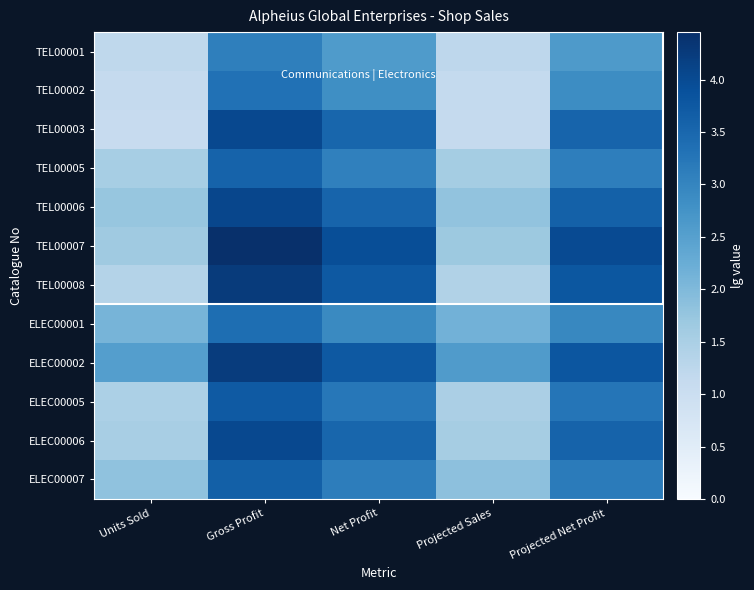

Reading right to left, transcribe all the data shown in this chart.

TEL00001: Projected Net Profit=2.6	Projected Sales=1.2	Net Profit=2.6	Gross Profit=3.1	Units Sold=1.2
TEL00002: Projected Net Profit=2.9	Projected Sales=1.1	Net Profit=2.8	Gross Profit=3.3	Units Sold=1.1
TEL00003: Projected Net Profit=3.6	Projected Sales=1.1	Net Profit=3.5	Gross Profit=4.0	Units Sold=1.1
TEL00005: Projected Net Profit=3.1	Projected Sales=1.6	Net Profit=3.1	Gross Profit=3.6	Units Sold=1.5
TEL00006: Projected Net Profit=3.6	Projected Sales=1.8	Net Profit=3.6	Gross Profit=4.1	Units Sold=1.8
TEL00007: Projected Net Profit=4.0	Projected Sales=1.7	Net Profit=3.9	Gross Profit=4.5	Units Sold=1.6
TEL00008: Projected Net Profit=3.8	Projected Sales=1.4	Net Profit=3.7	Gross Profit=4.3	Units Sold=1.4
ELEC00001: Projected Net Profit=3.0	Projected Sales=2.1	Net Profit=2.9	Gross Profit=3.4	Units Sold=2.1
ELEC00002: Projected Net Profit=3.8	Projected Sales=2.6	Net Profit=3.8	Gross Profit=4.2	Units Sold=2.5
ELEC00005: Projected Net Profit=3.3	Projected Sales=1.5	Net Profit=3.2	Gross Profit=3.7	Units Sold=1.5
ELEC00006: Projected Net Profit=3.6	Projected Sales=1.6	Net Profit=3.5	Gross Profit=4.0	Units Sold=1.5
ELEC00007: Projected Net Profit=3.2	Projected Sales=1.9	Net Profit=3.1	Gross Profit=3.6	Units Sold=1.8